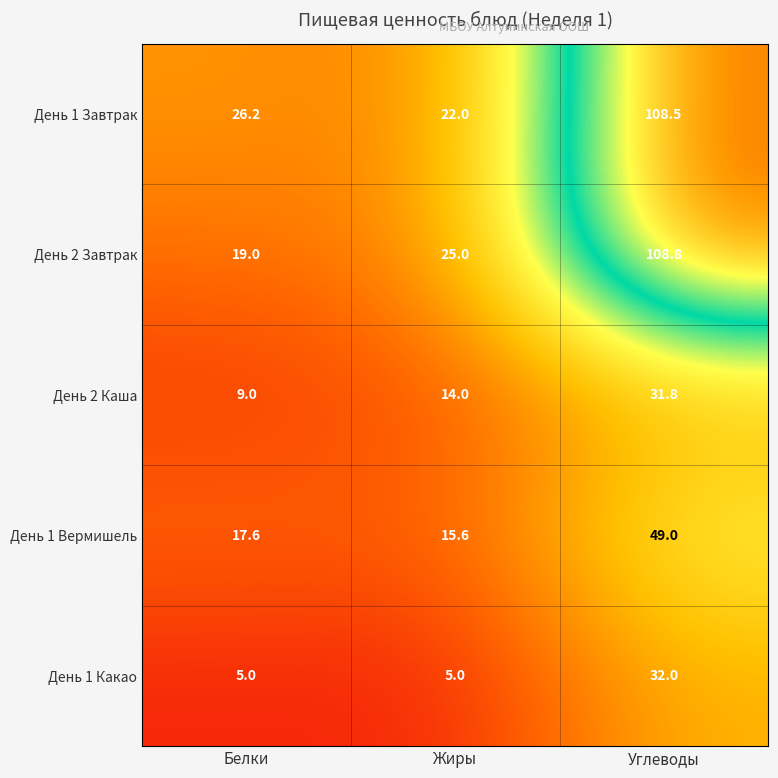

Is it true that День 1 Какао equals 5.0 at Белки?

True